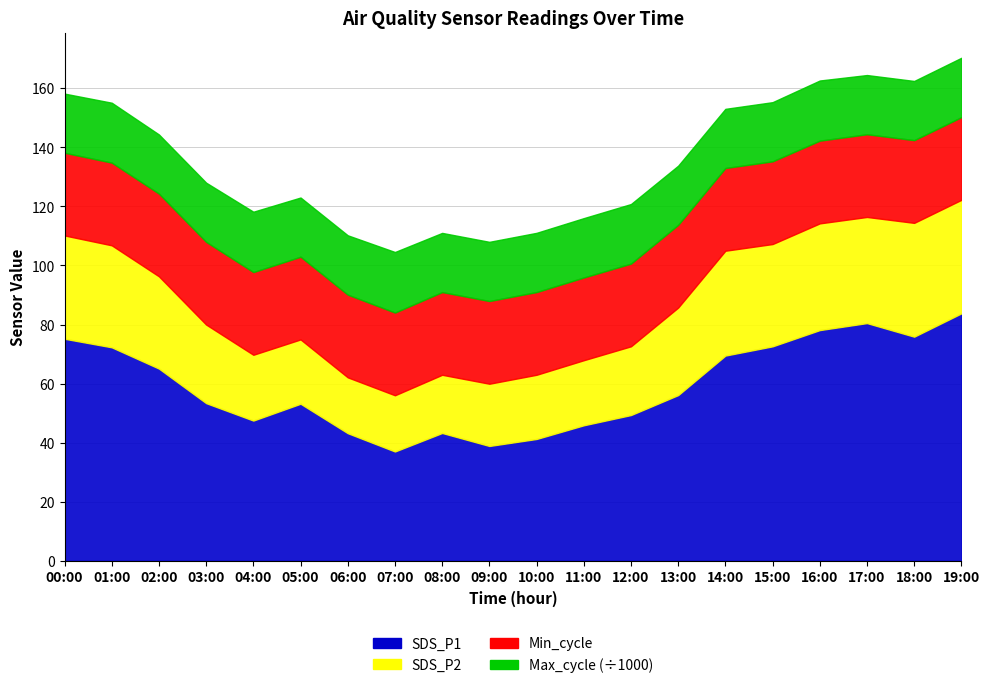

What is the label of the 14th point from the left?

13:00